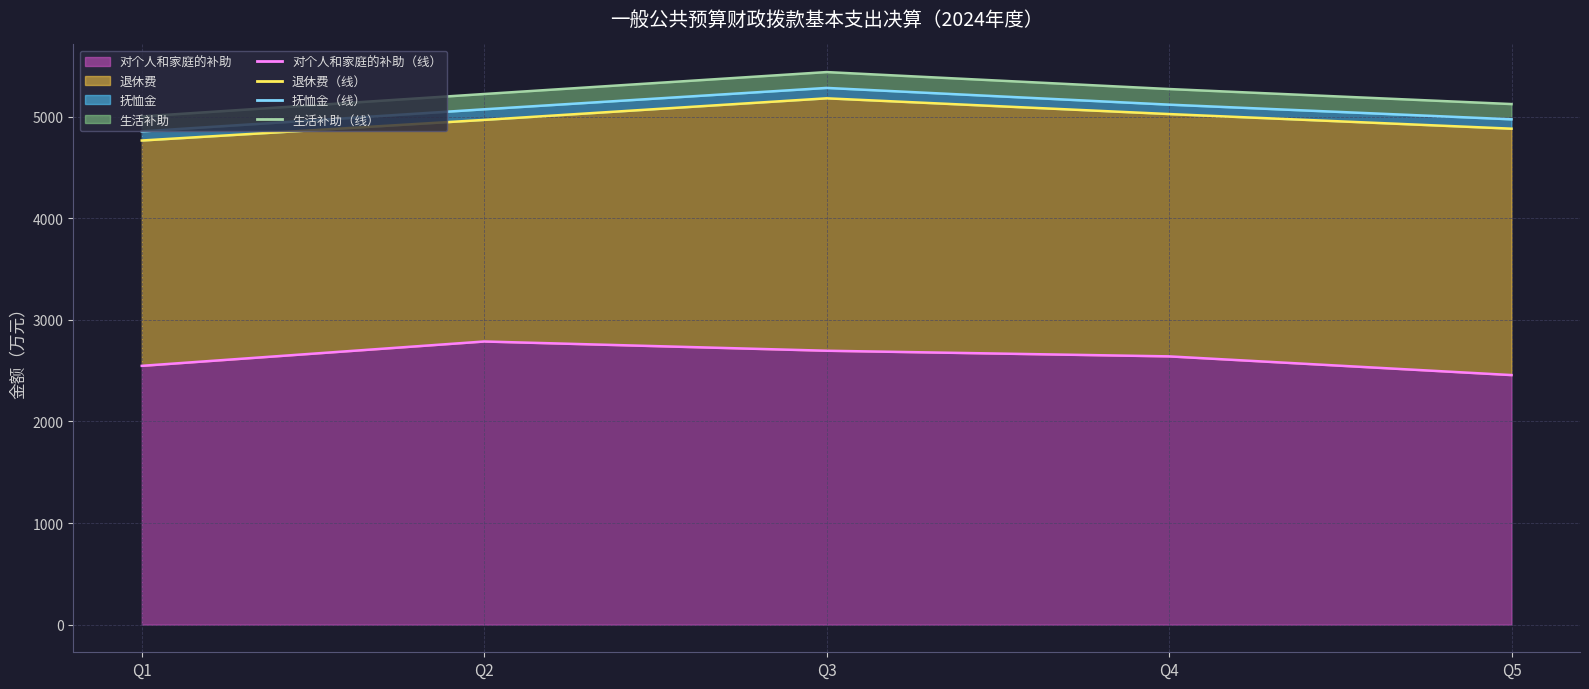

How many data points does each series have?

5